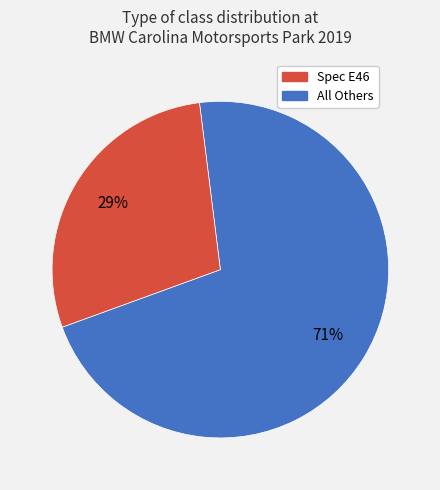

Is there any slice that represents more than half of the pie?

Yes